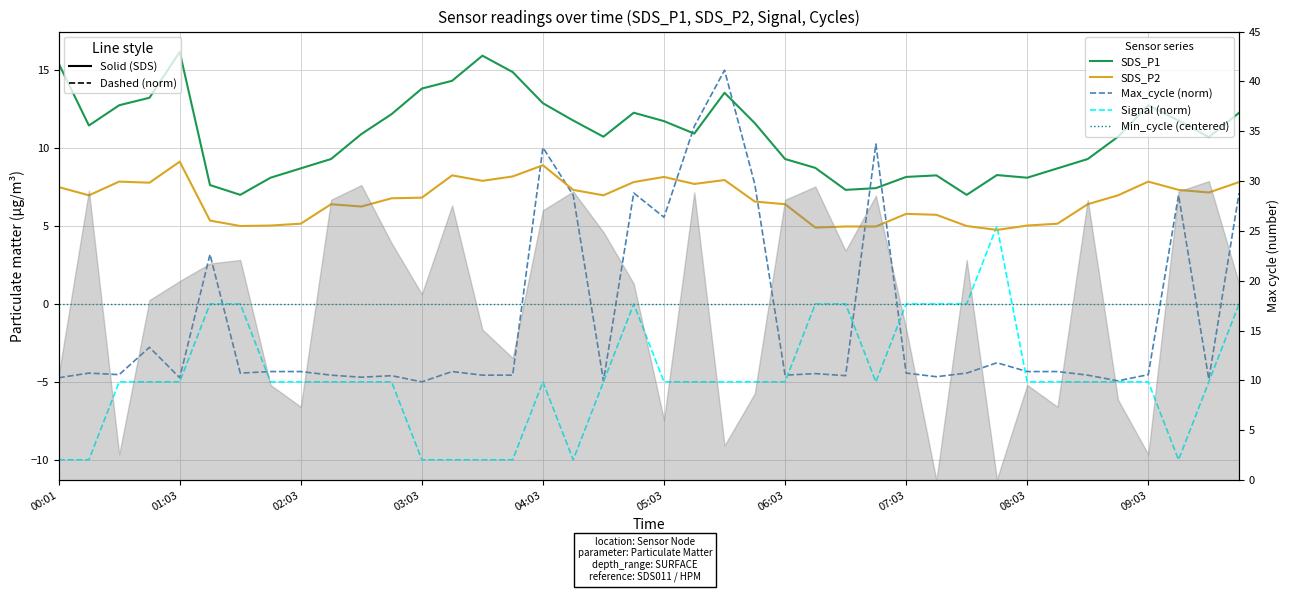

In SDS_P2, how many points are higher than both neighbors (excluding endpoints)?

9